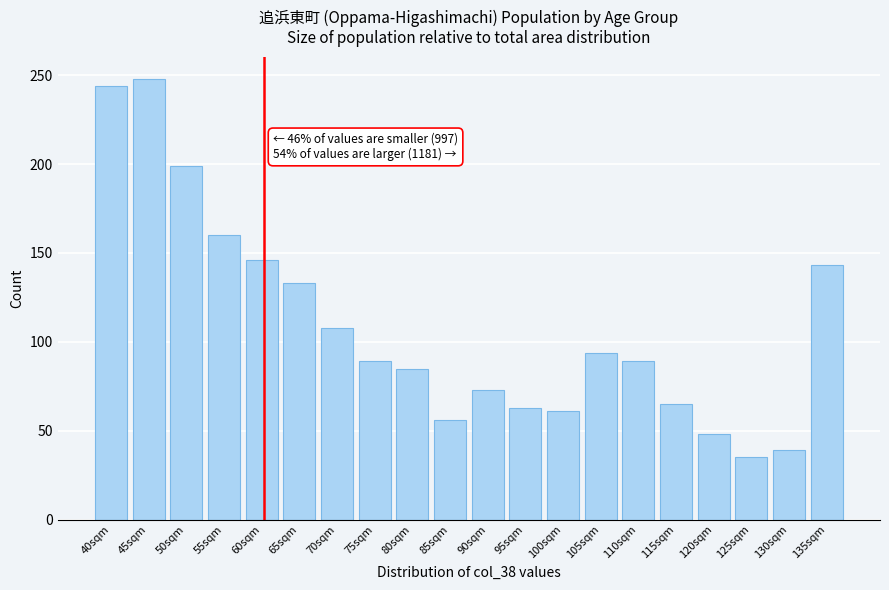

Reading left to right, list all the values displayed in this chart.

244	248	199	160	146	133	108	89	85	56	73	63	61	94	89	65	48	35	39	143